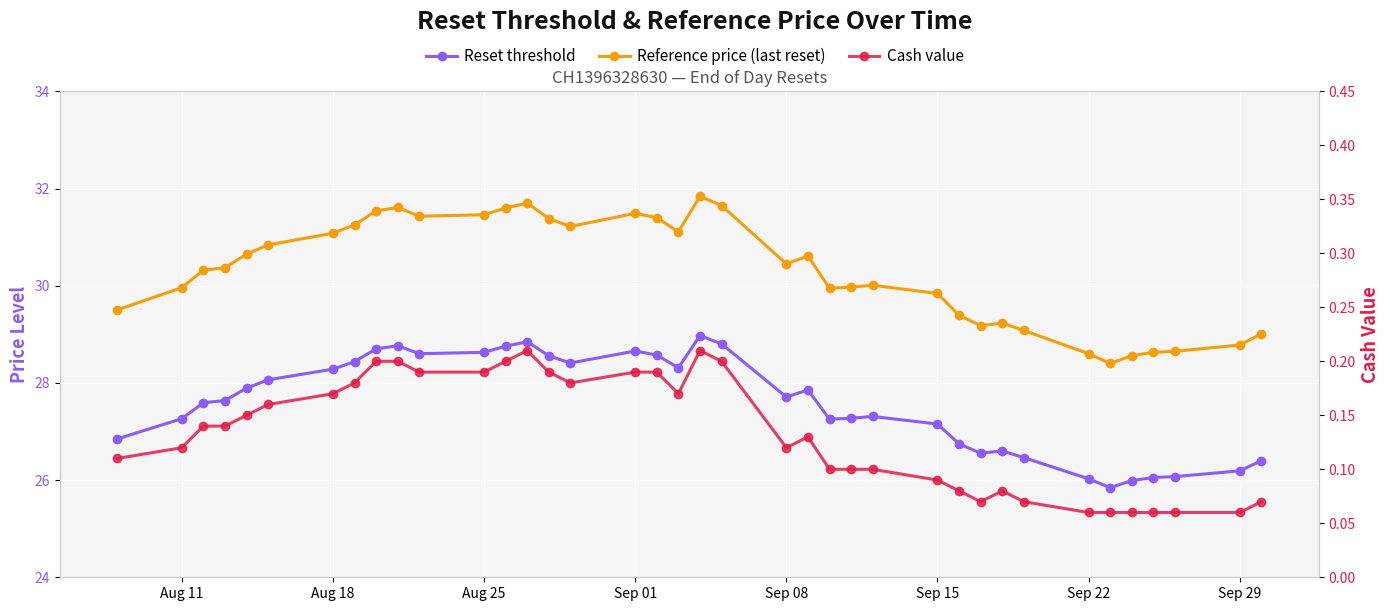

True or false: Cash value and Reset threshold intersect in this chart.

False